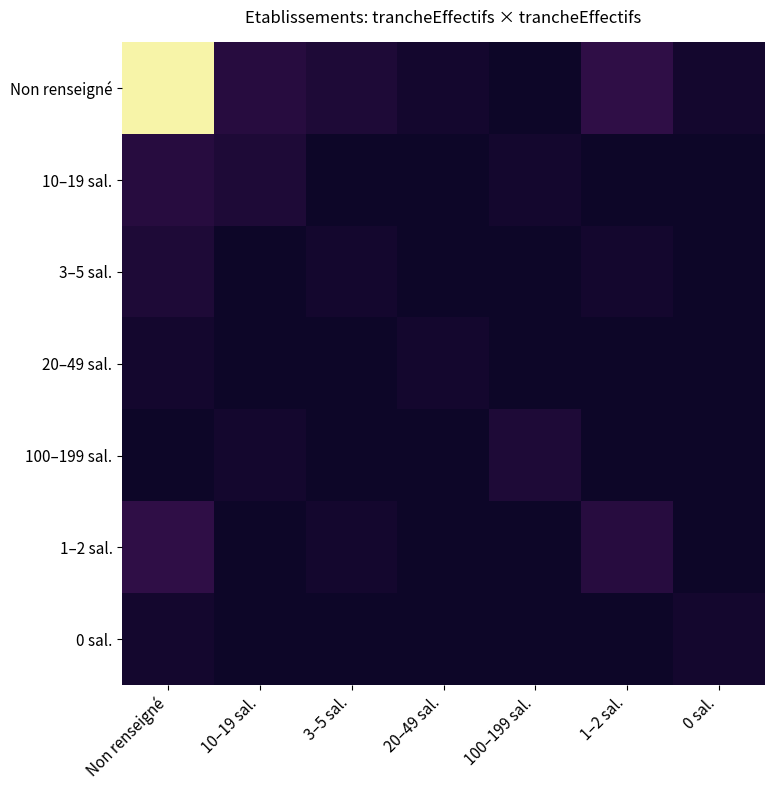

What is the total value across all series at 20–49 sal.?

2